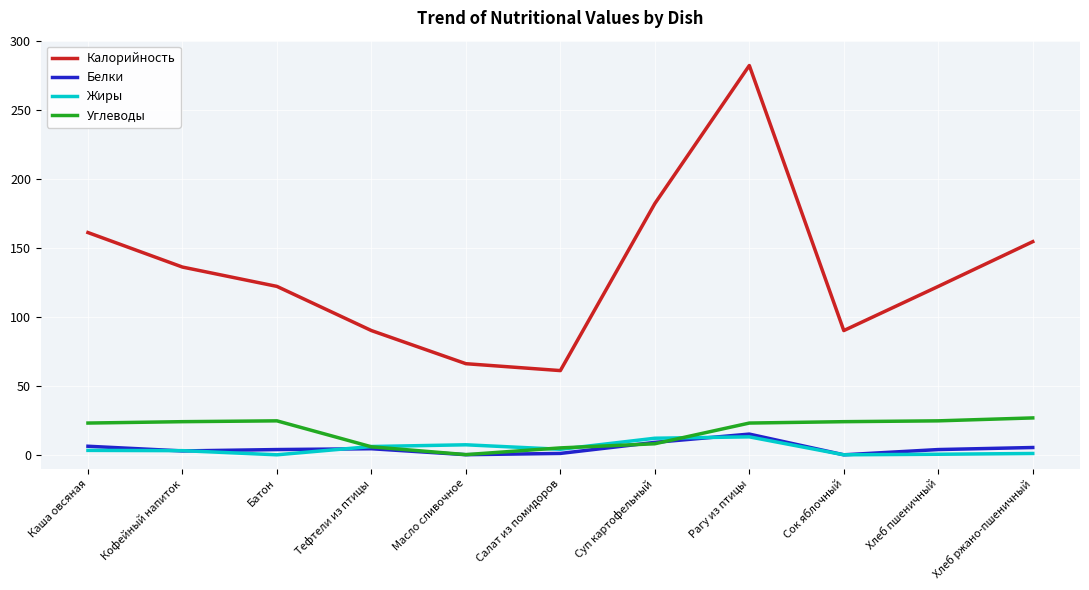

What is the spread (max minus min) of values at Салат из помидоров?

60.0